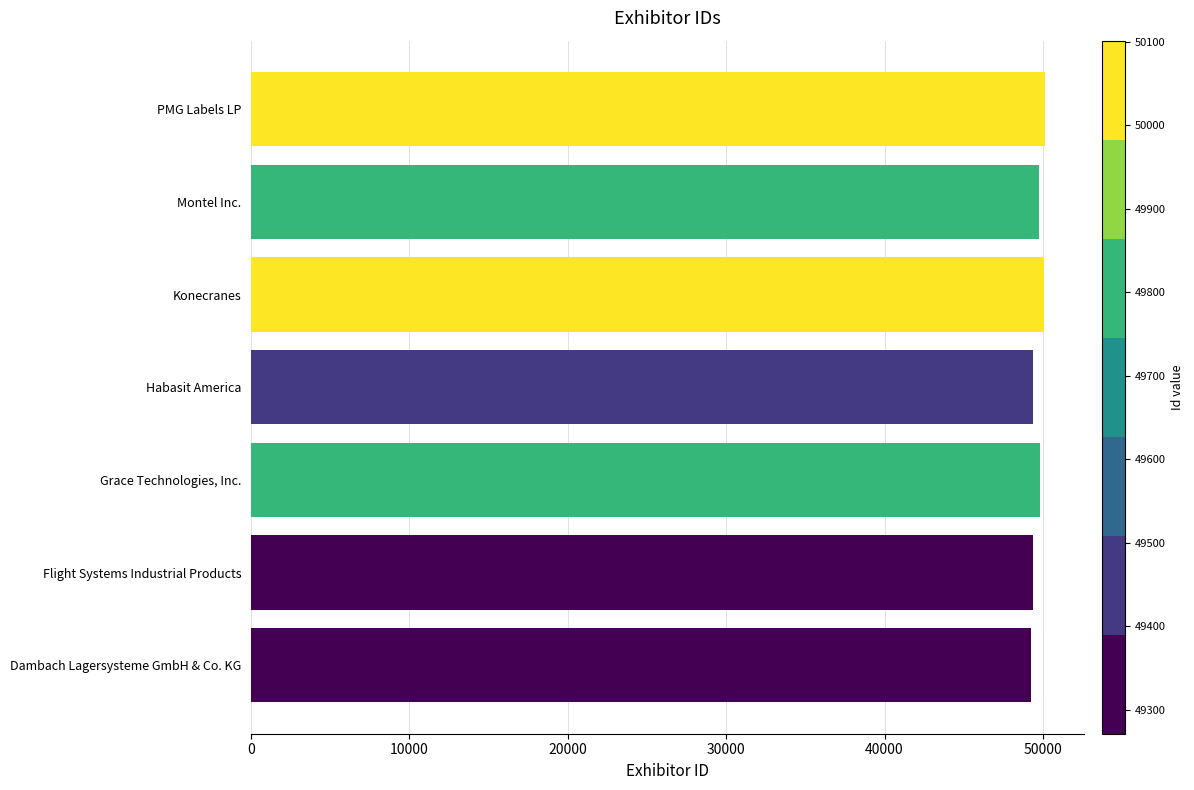

The chart shows a value of 49748 at Montel Inc.. True or false?

True